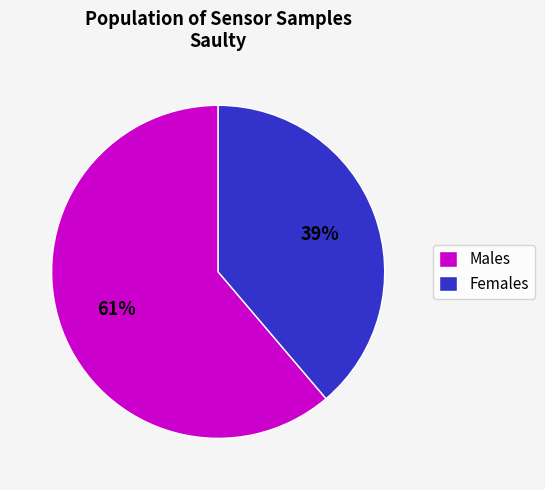

The Males slice represents 61% of the pie. True or false?

True